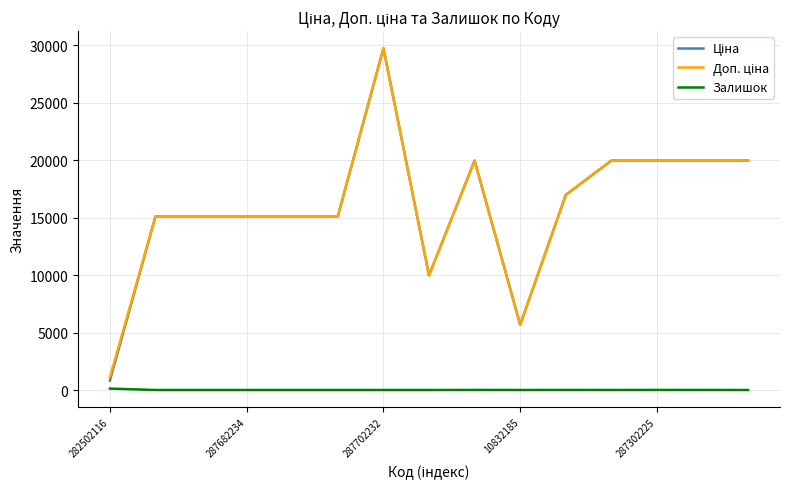

At which category is the sum across all series the highest?

287702232